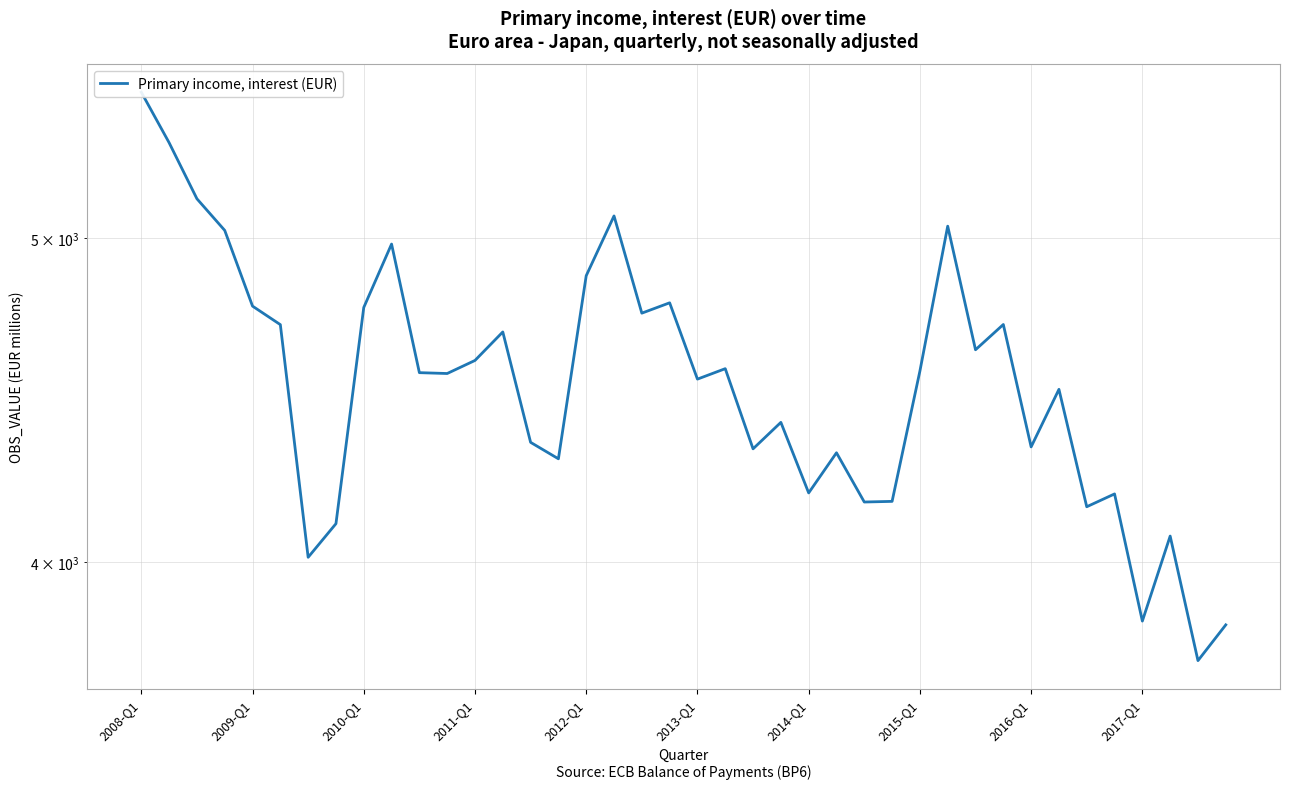

Which label corresponds to the largest value in the chart?

2008-Q1